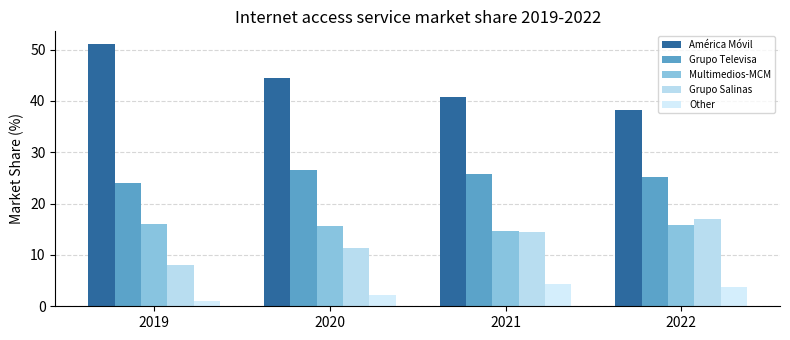

Is it true that Grupo Televisa equals 33.2 at 2019?

False